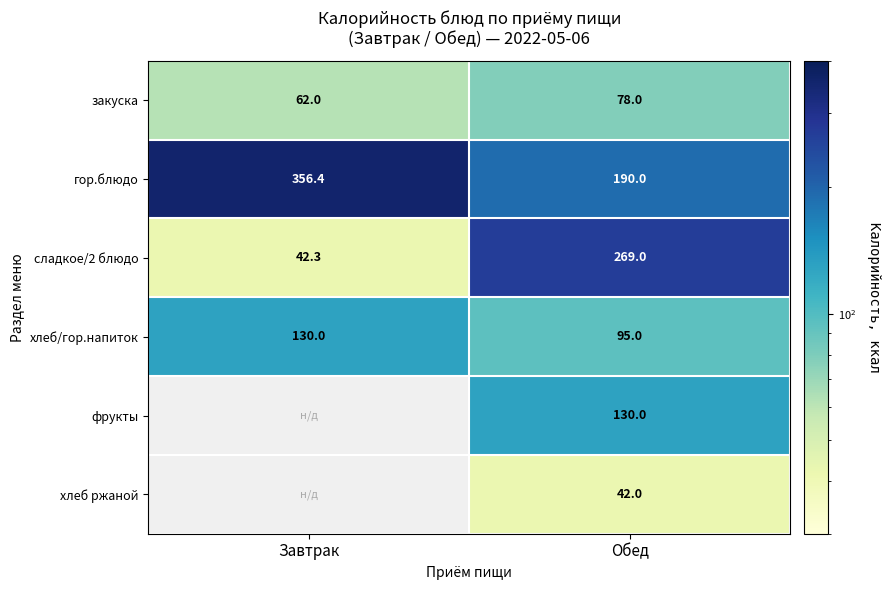

True or false: хлеб/гор.напиток has a value of 130.0 at Завтрак.

True